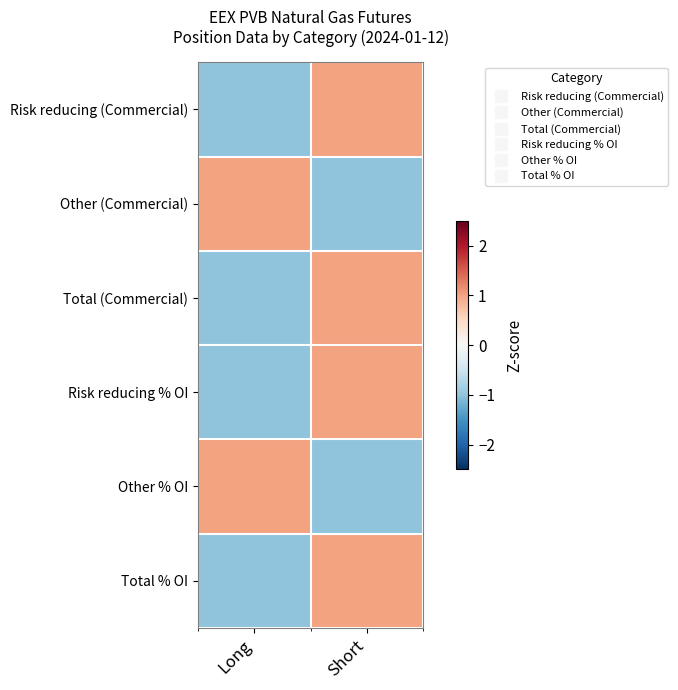

What is the minimum value shown in the chart?

-1.0